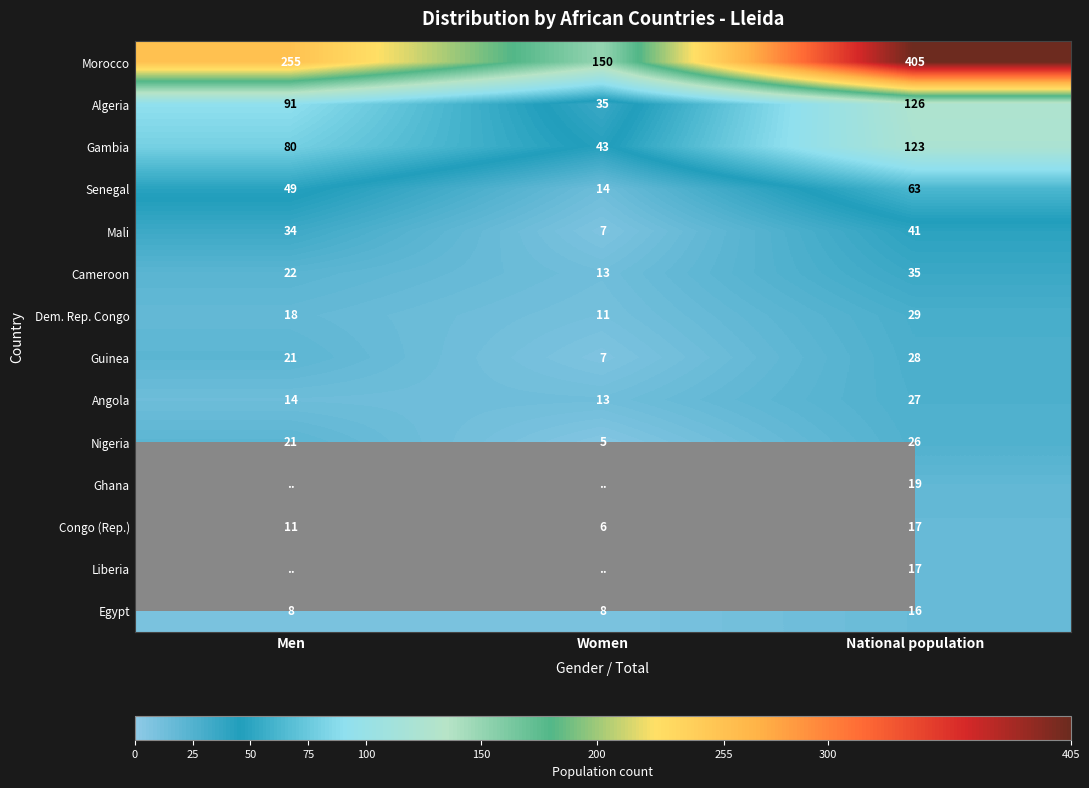

Which has a higher value, National population or Women?

National population